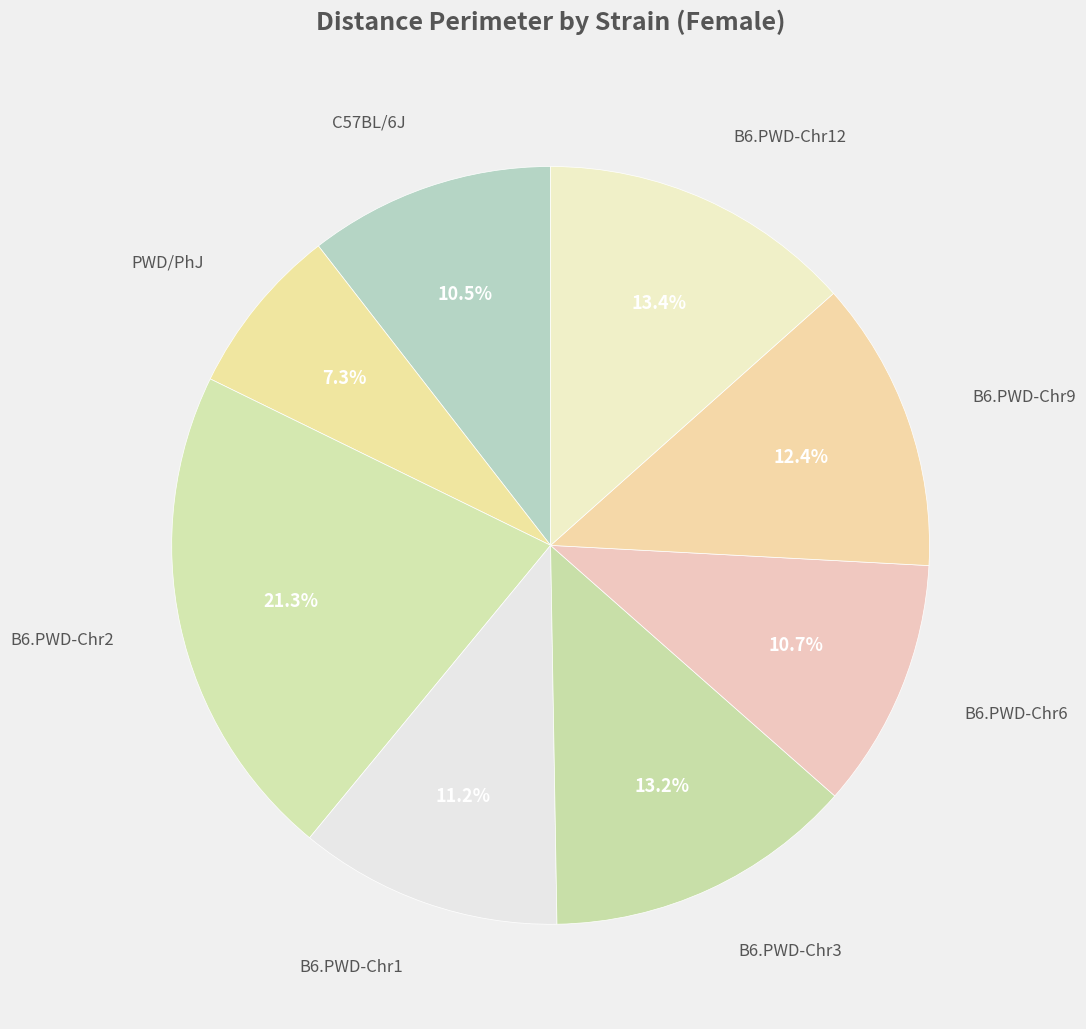

To the nearest percent, what is the average slice percentage?

12%